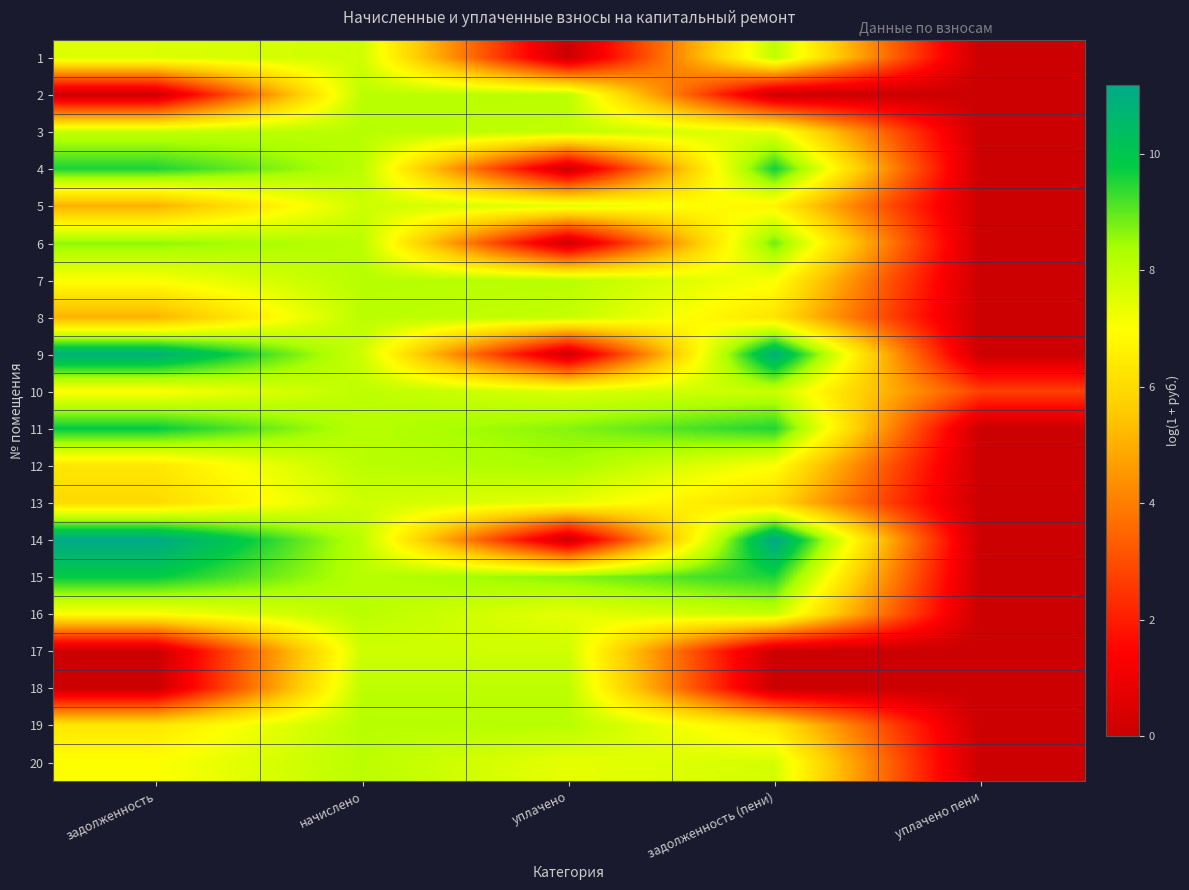

At which category does the chart reach its minimum across all series?

уплачено